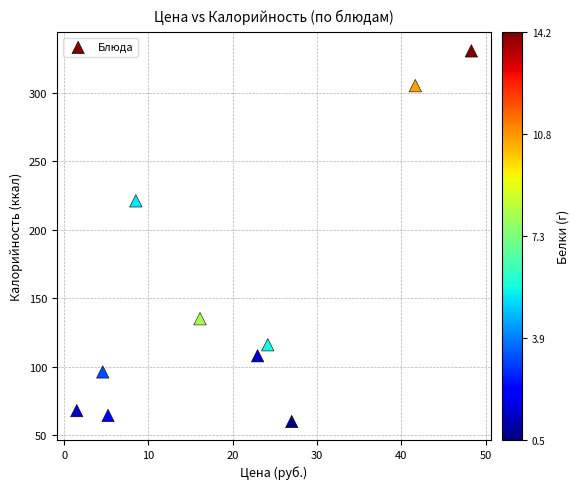

What is the range of Y values (max minus min)?

270.4